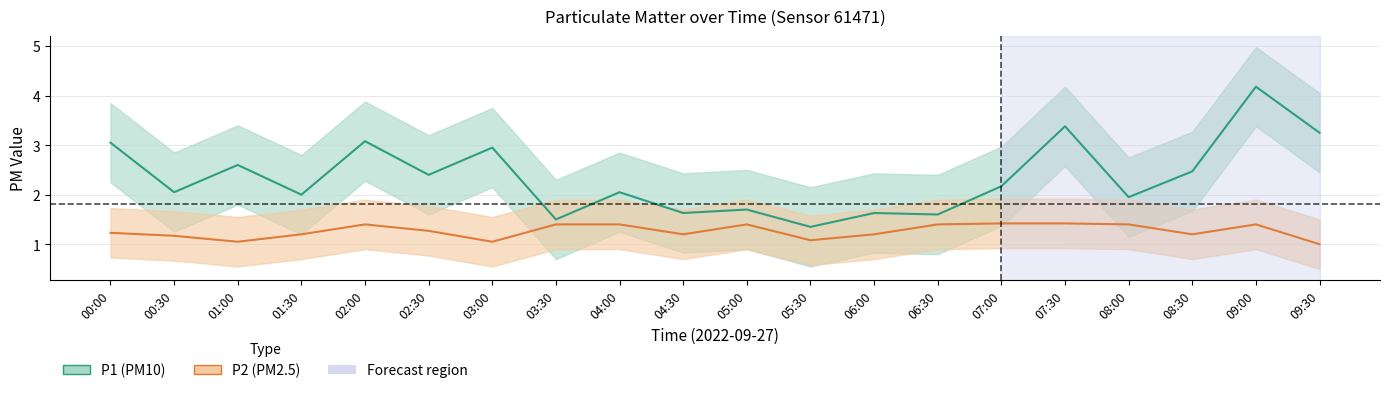

Which label corresponds to the largest value in the chart?

09:00